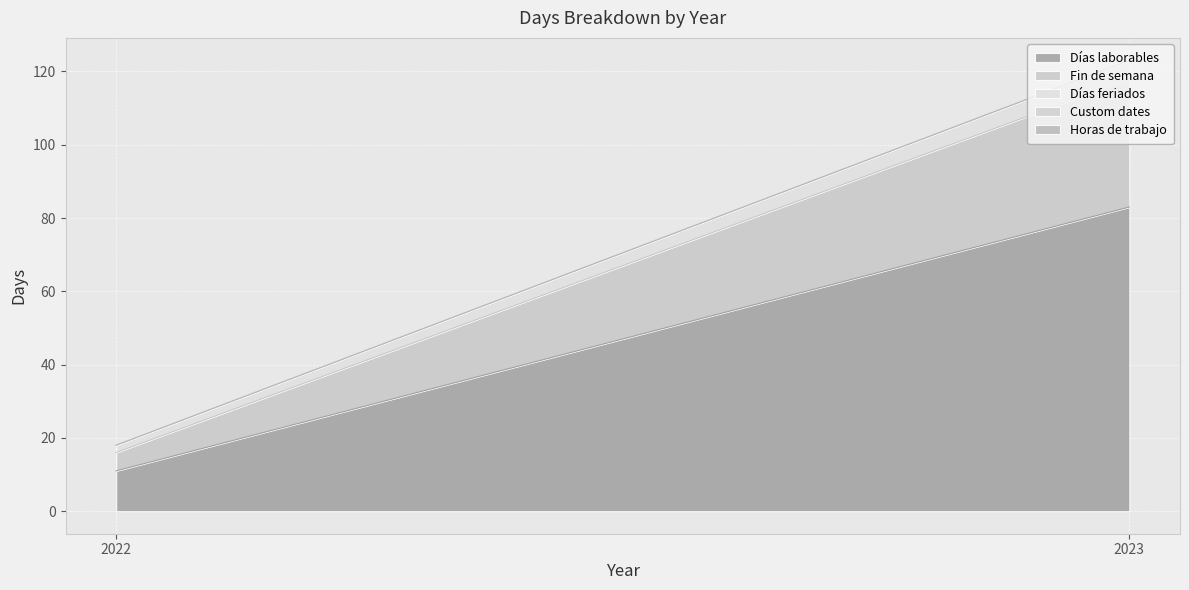

Reading left to right, list all the values displayed in this chart.

Días laborables: 11	83
Fin de semana: 5	35
Días feriados: 2	5
Custom dates: 0	0
Horas de trabajo: 0	0